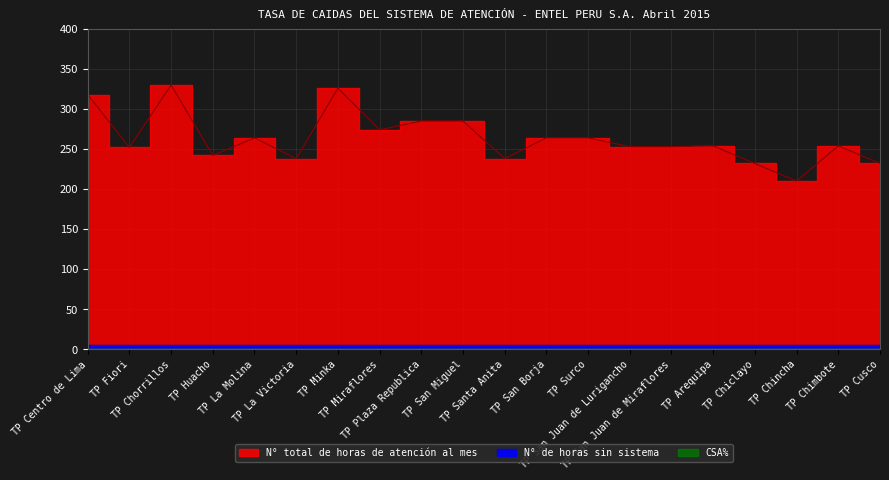

True or false: N° total de horas de atención al mes and CSA% cross at least once.

False